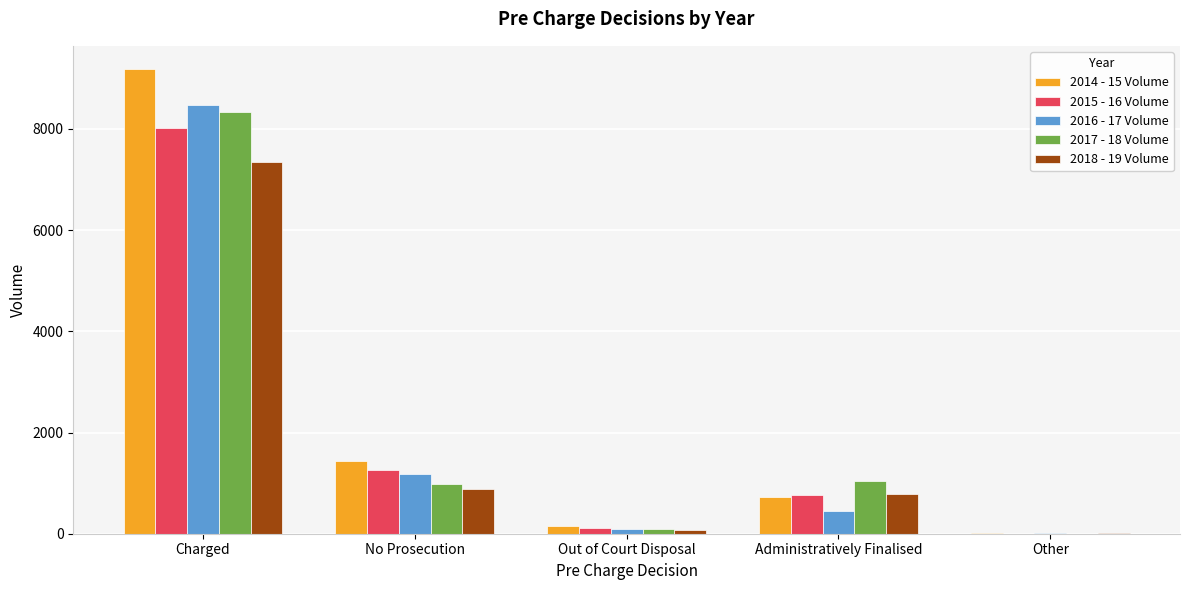

Which category has the highest value in the 2018 - 19 Volume series?

Charged